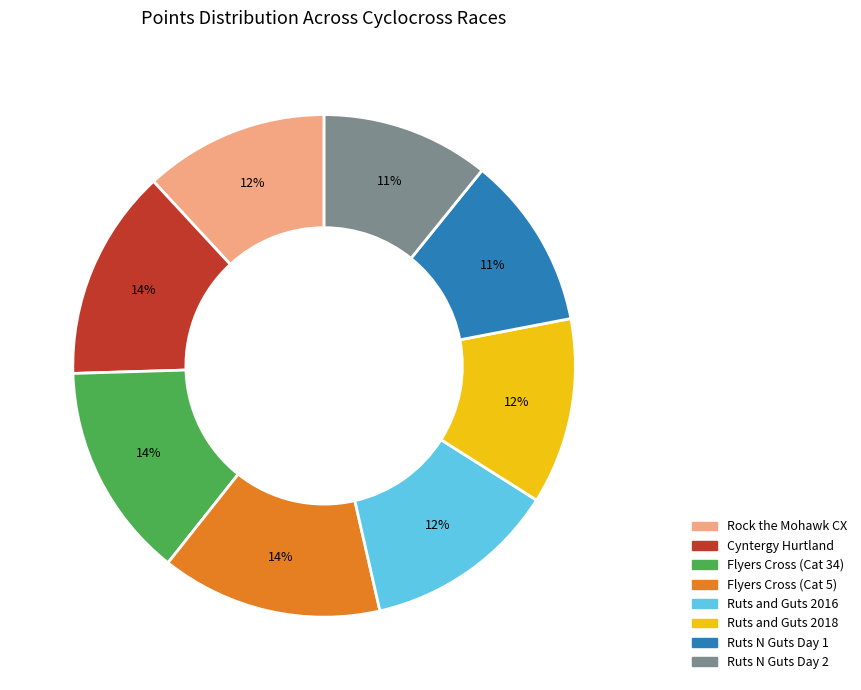

Is it true that Ruts N Guts Day 2 is 25% of the pie?

False